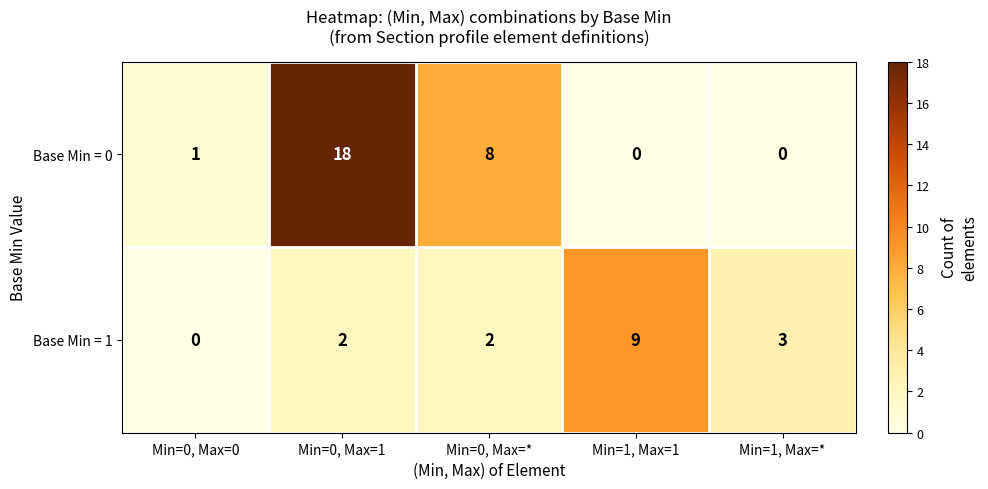

Reading left to right, extract all data points from this chart.

Base Min = 0: Min=0, Max=0=1	Min=0, Max=1=18	Min=0, Max=*=8	Min=1, Max=1=0	Min=1, Max=*=0
Base Min = 1: Min=0, Max=0=0	Min=0, Max=1=2	Min=0, Max=*=2	Min=1, Max=1=9	Min=1, Max=*=3